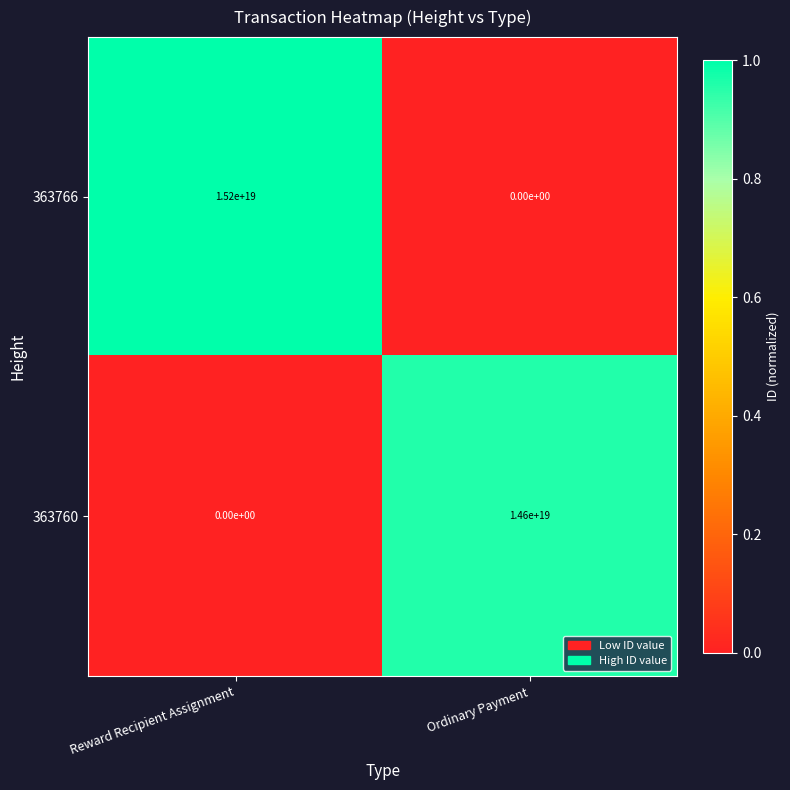

List the series in order of their overall mean, highest first.

363766, 363760